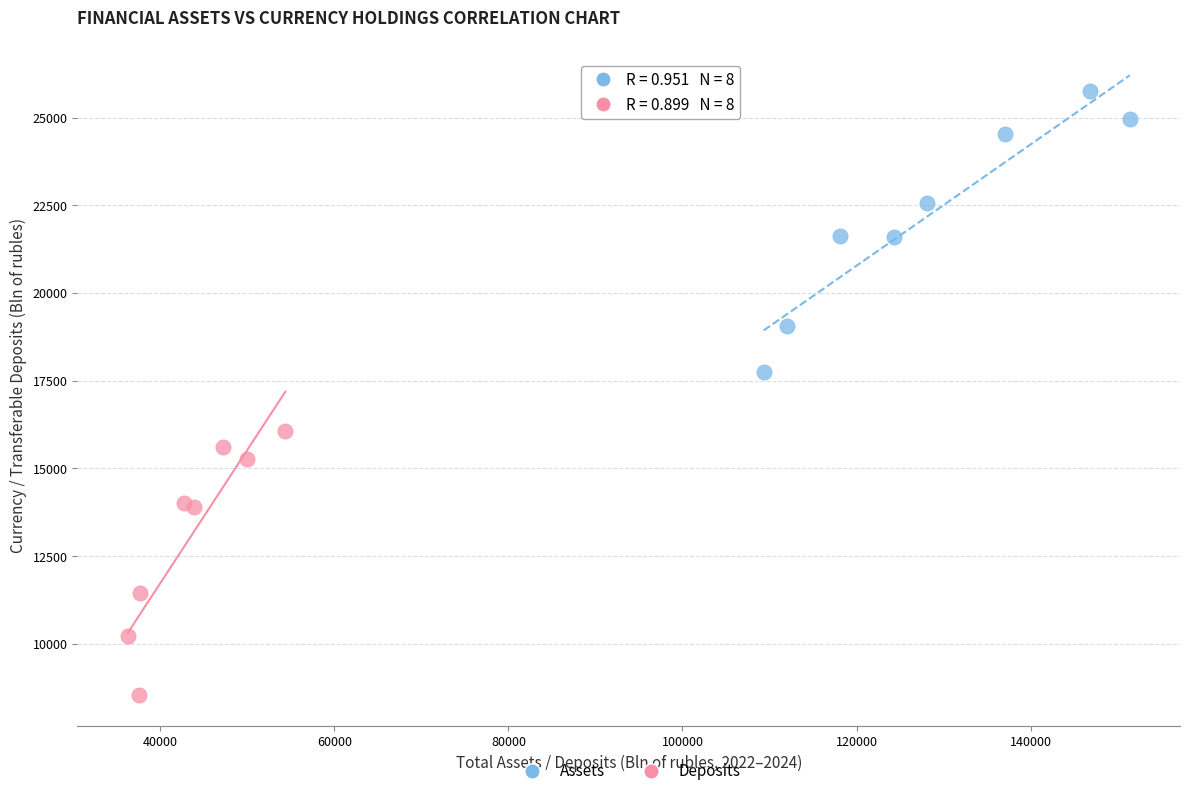

Which series reaches the maximum Y coordinate?

Assets